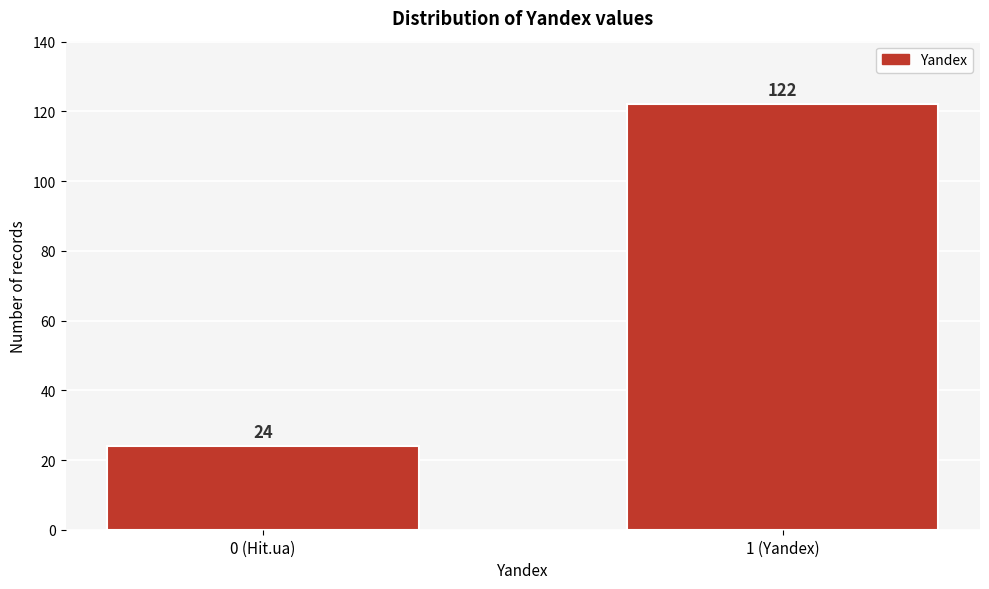

Reading left to right, what are all the values shown in this chart?

0 (Hit.ua)=24	1 (Yandex)=122